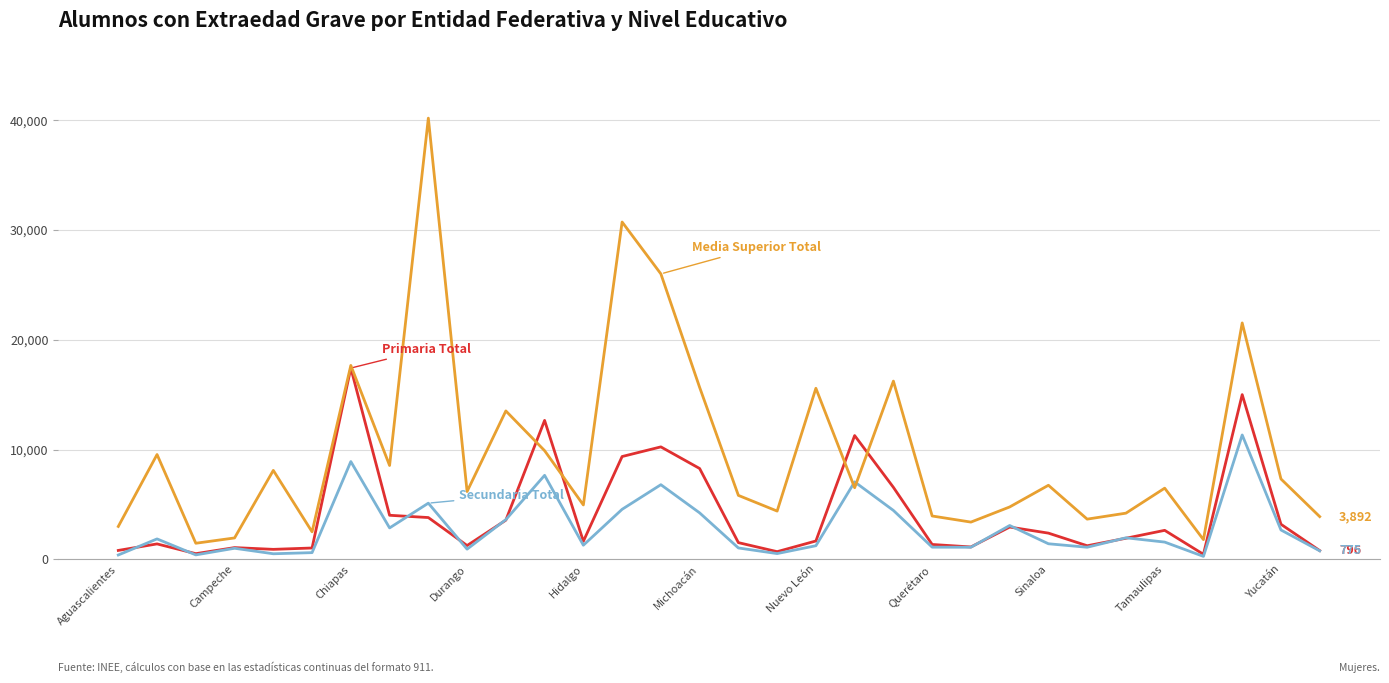

What is the greatest value displayed?

40190